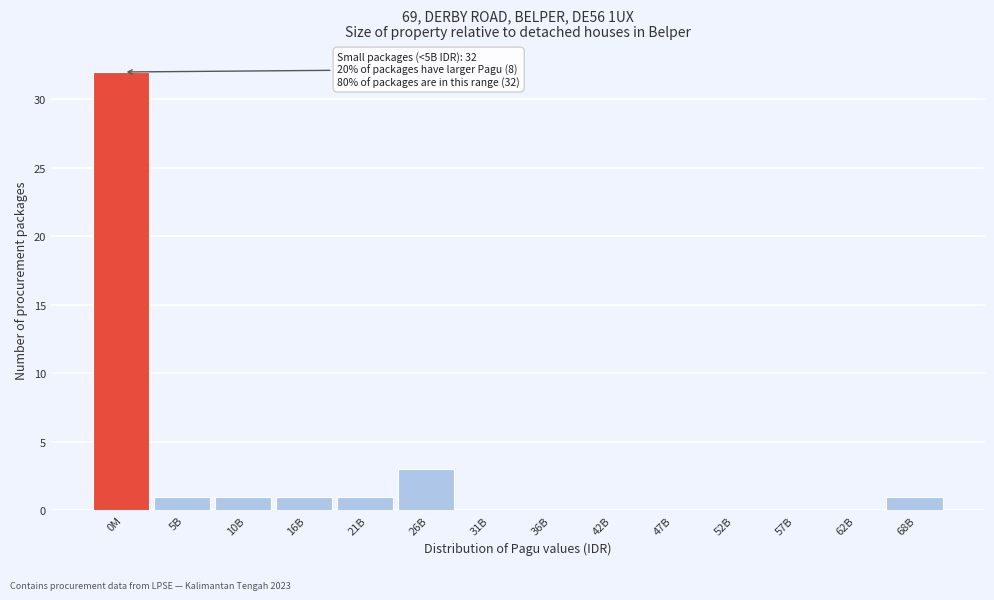

Reading right to left, what are all the values shown in this chart?

68B=1	62B=0	57B=0	52B=0	47B=0	42B=0	36B=0	31B=0	26B=3	21B=1	16B=1	10B=1	5B=1	0M=32